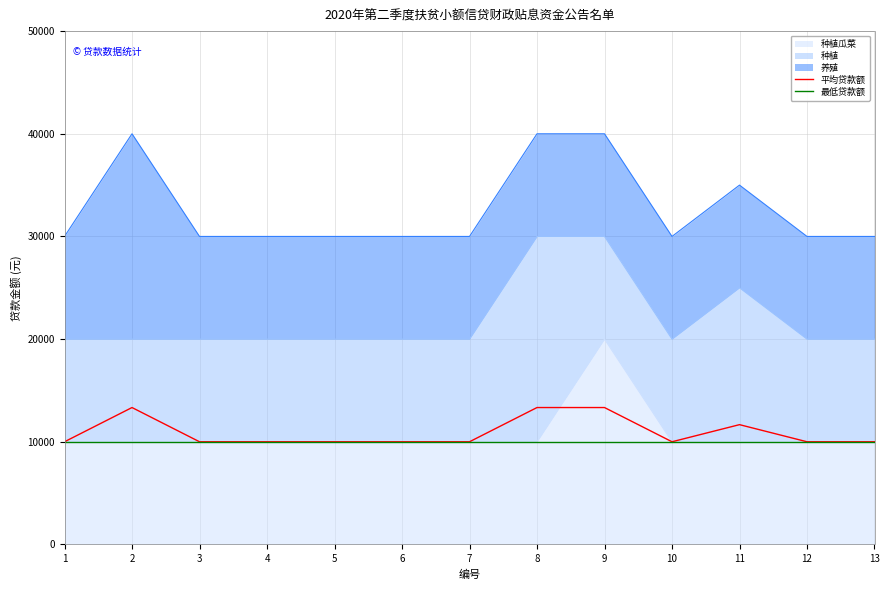

True or false: 平均贷款额 and 最低贷款额 cross at least once.

False